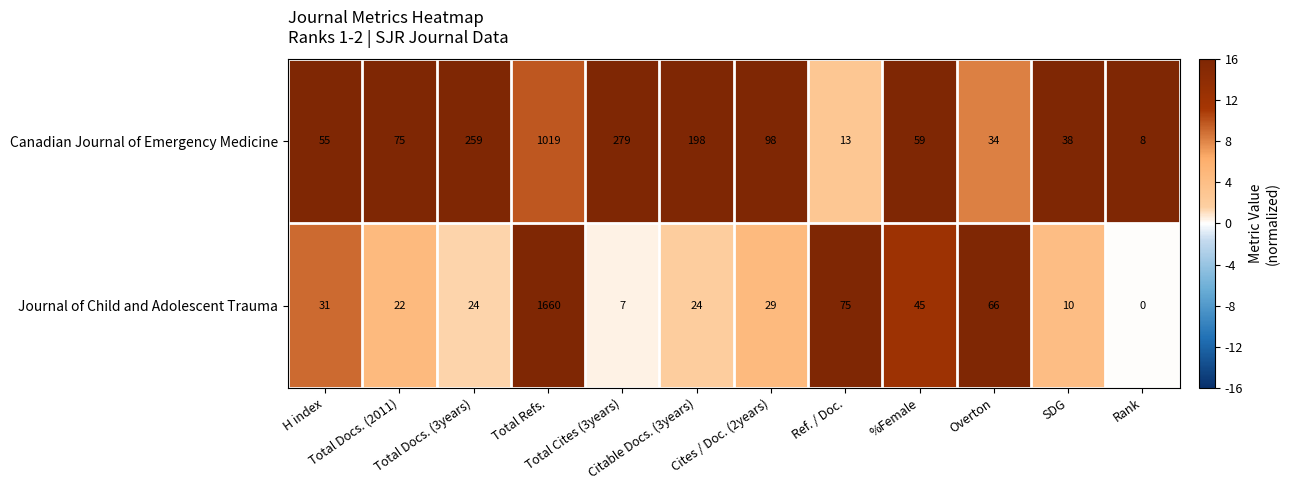

List the series in order of their peak value, highest first.

Journal of Child and Adolescent Trauma, Canadian Journal of Emergency Medicine